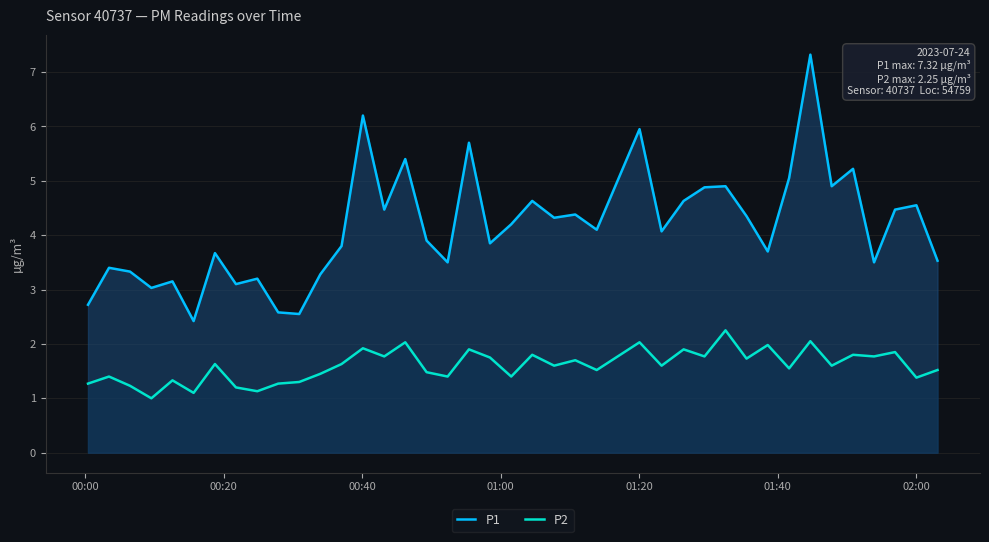

True or false: P2 and P1 cross at least once.

False